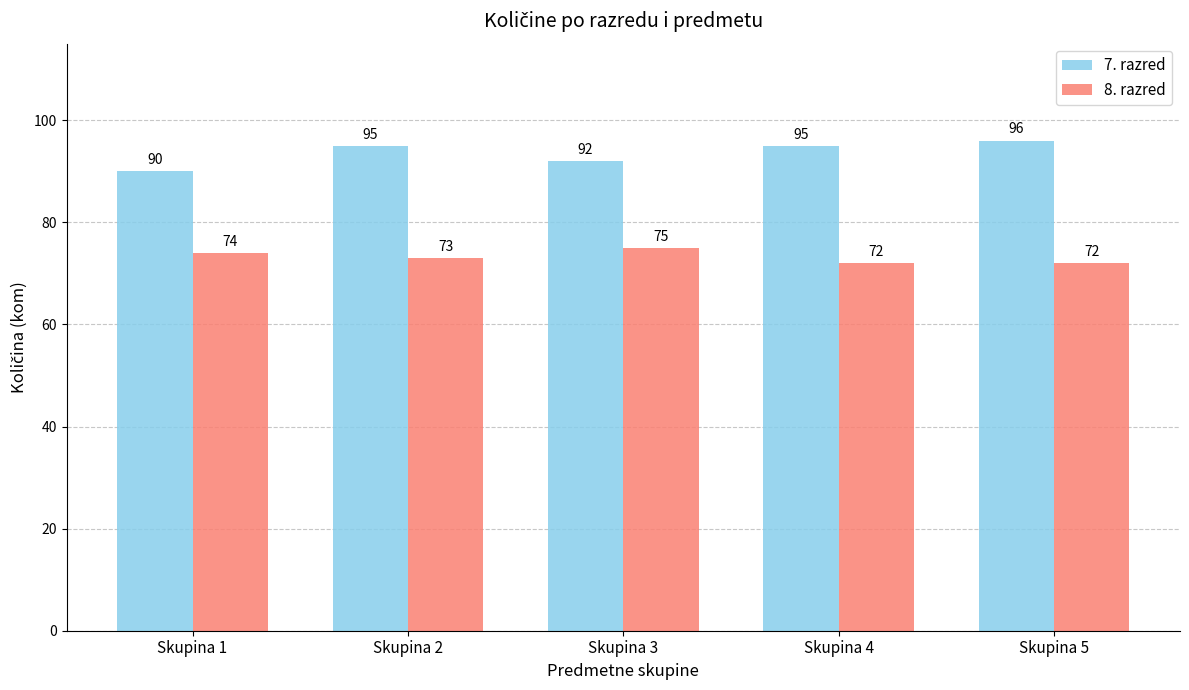

How many bars are there in each group?

2